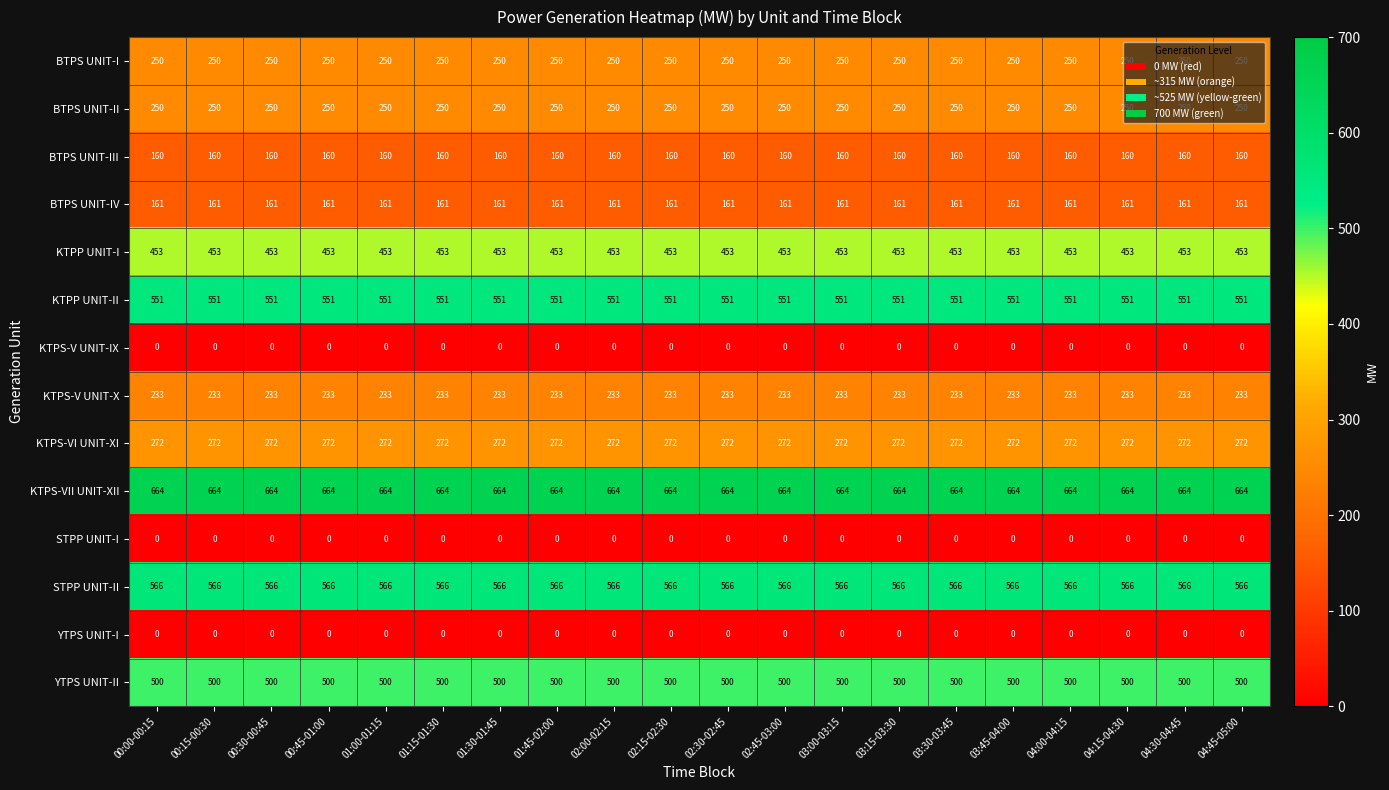

The KTPS-VII UNIT-XII series shows 1145 at 01:45-02:00. True or false?

False